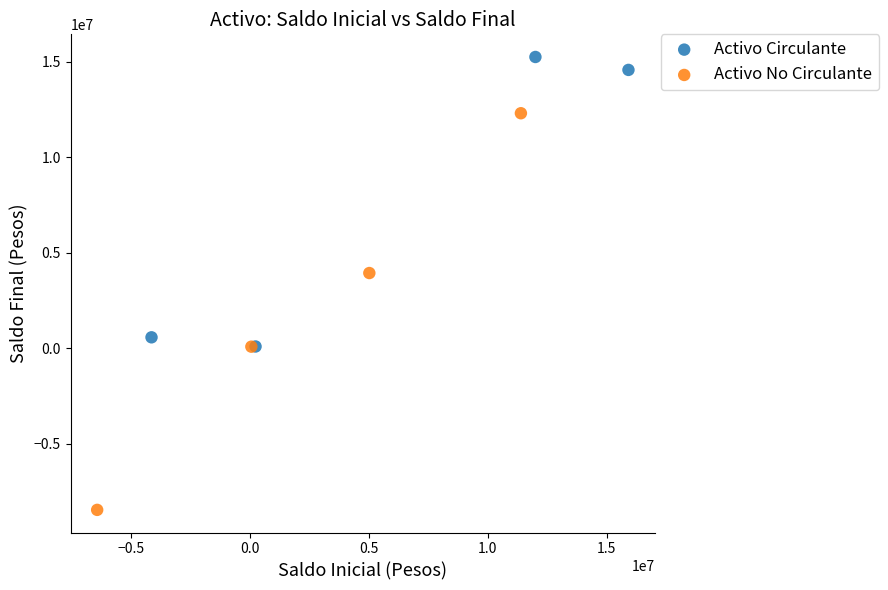

Which series contains the lowest Y value?

Activo No Circulante